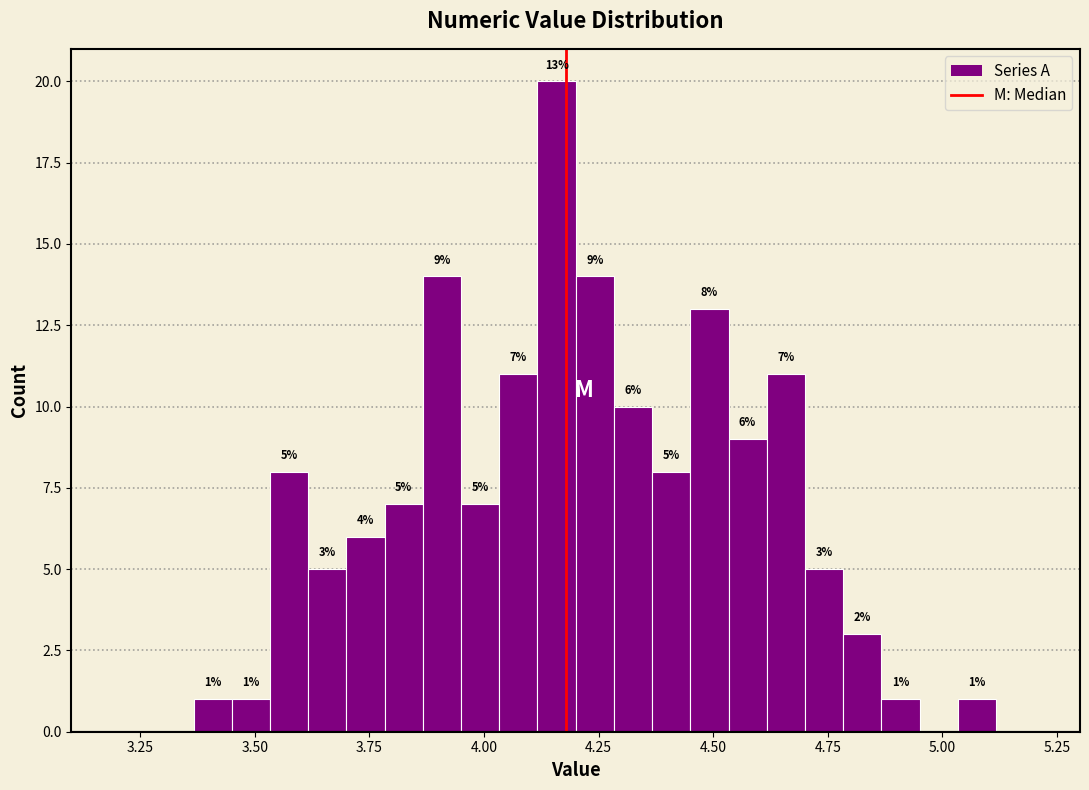

Read against the x-axis, roughly where is the centre of the tallest bar?

4.15